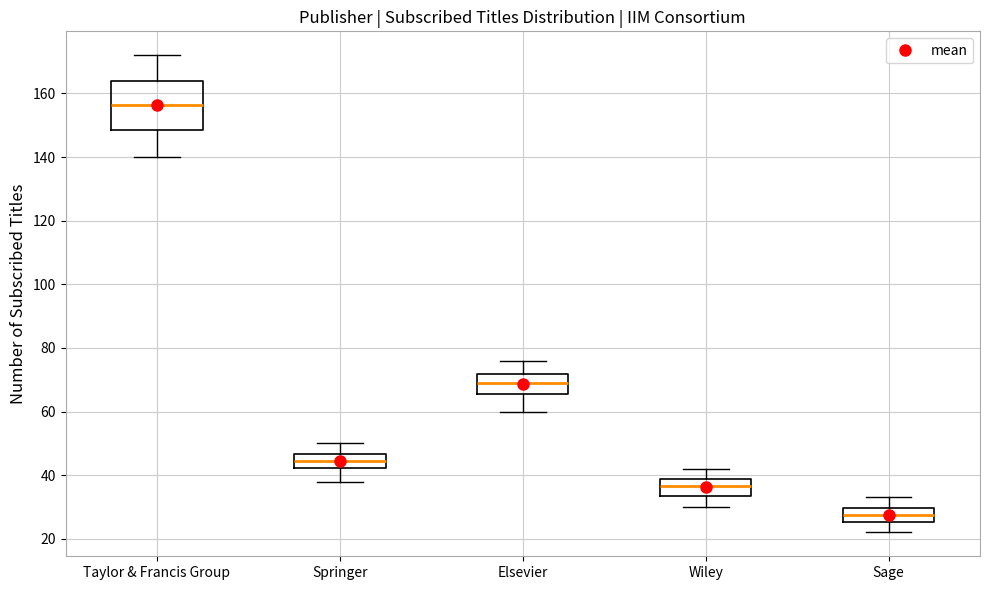

Where is the upper edge of the box for Wiley on the y-axis? The values are not printed on the chart, so give them approximately, as read against the axis.

38